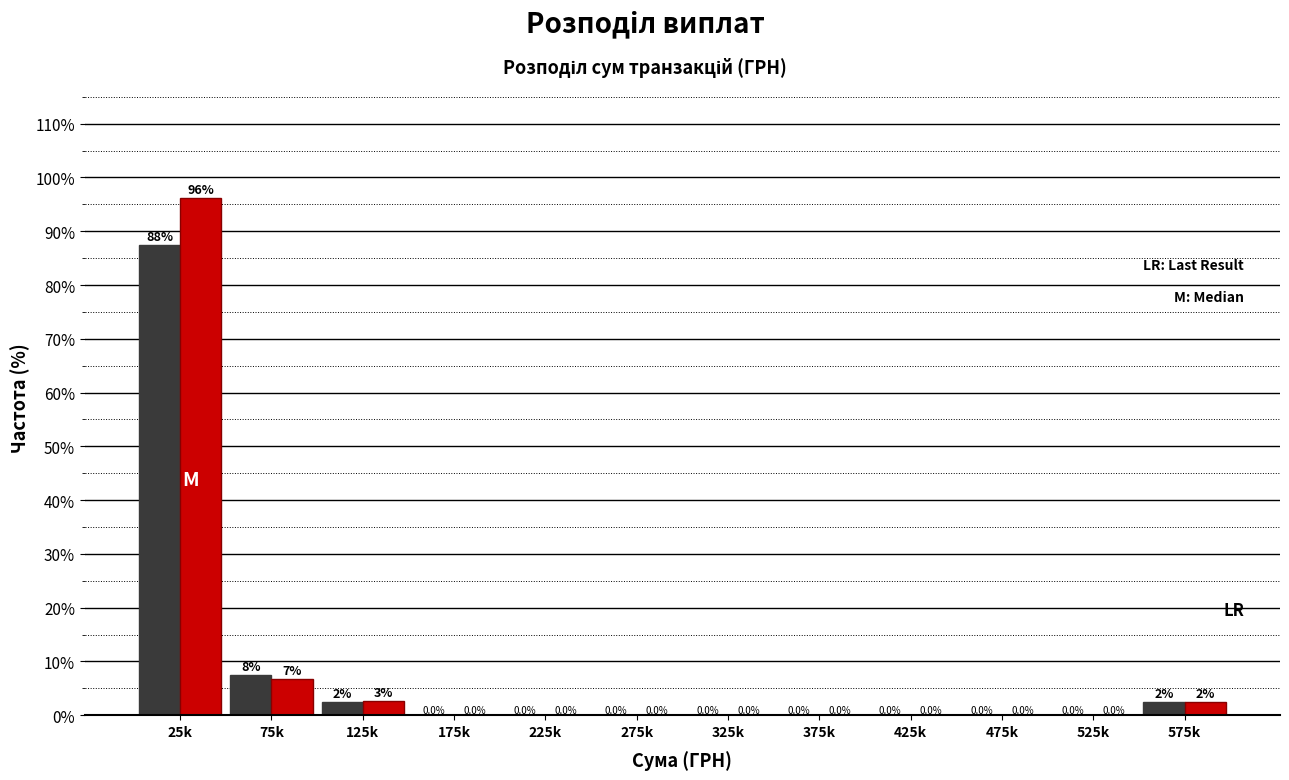

At which category is the sum across all series the highest?

25k